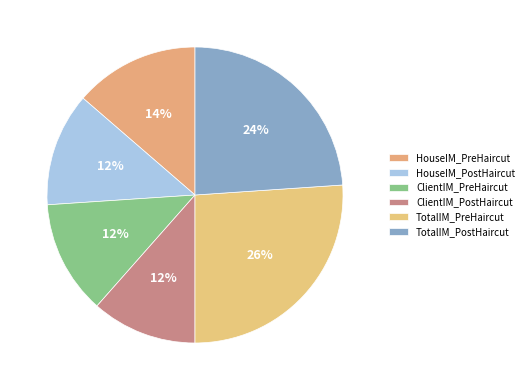

Is it true that HouseIM_PreHaircut is 7% of the pie?

False